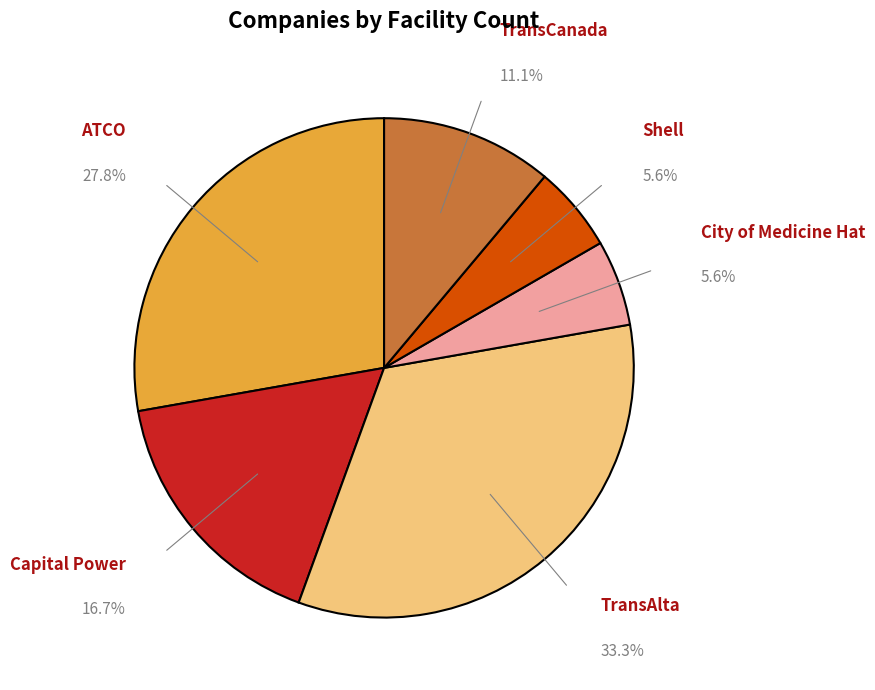

To the nearest percent, what portion does ATCO represent?

28%